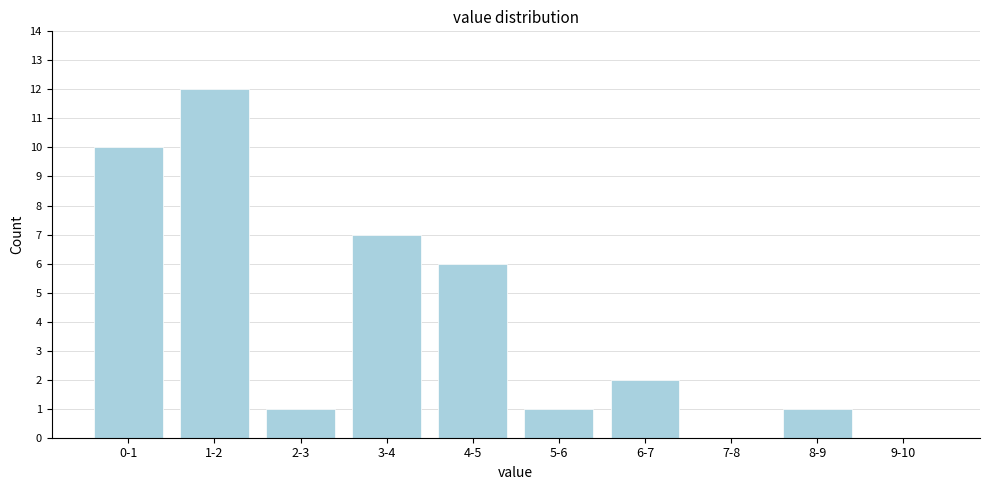

Reading left to right, transcribe all the data shown in this chart.

0-1=10	1-2=12	2-3=1	3-4=7	4-5=6	5-6=1	6-7=2	7-8=0	8-9=1	9-10=0